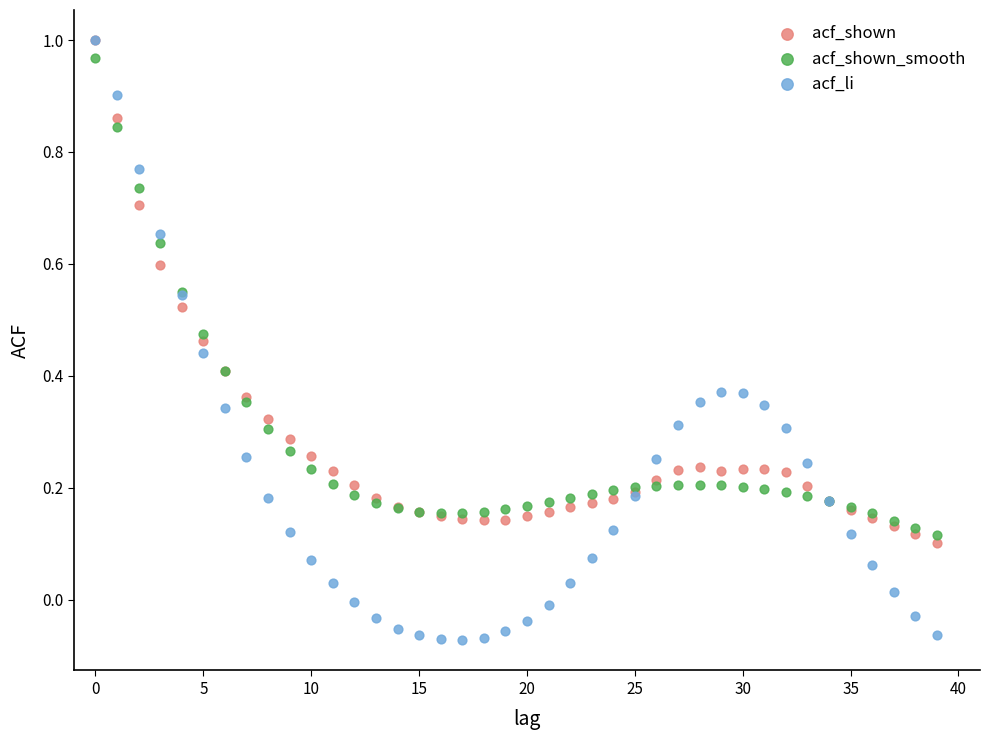

Which series contains the lowest Y value?

acf_li